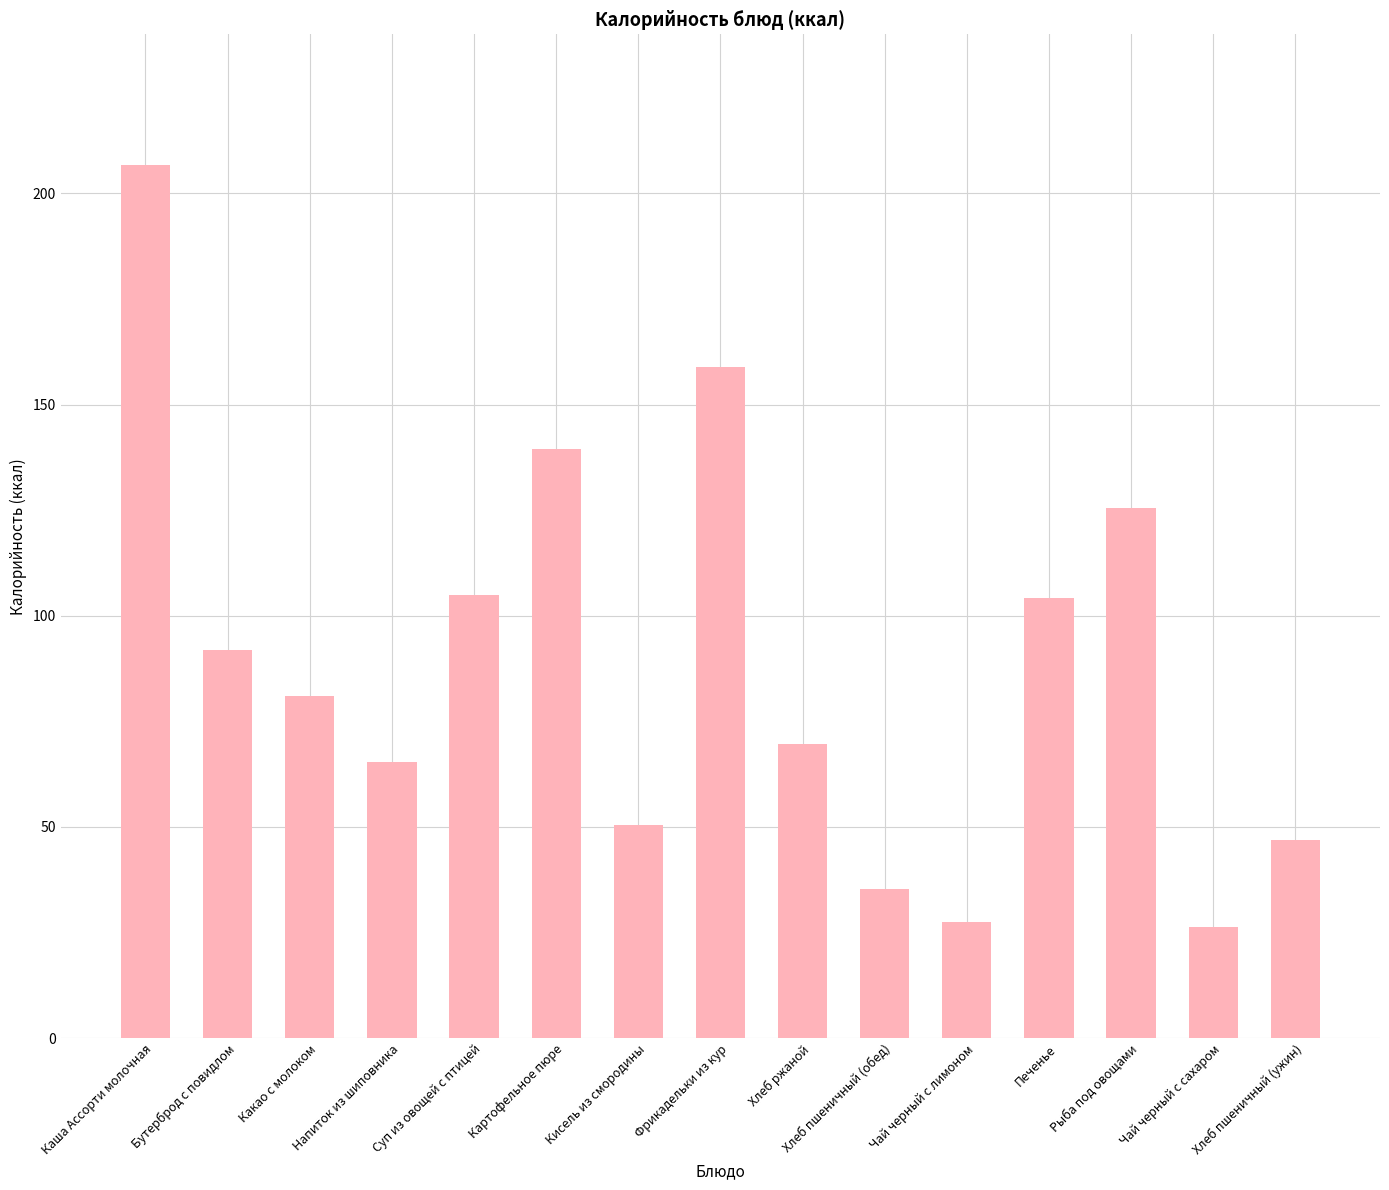

What is the smallest value displayed?

26.4